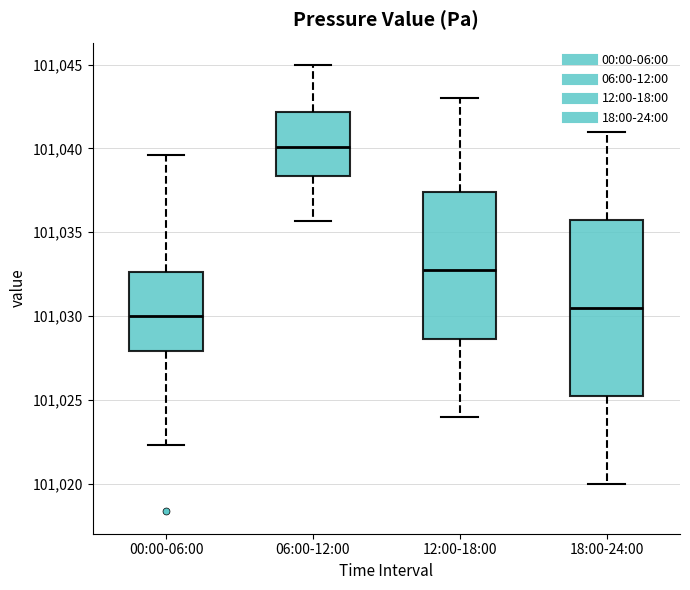

Reading left to right, transcribe this box plot: for each box, give where its median line is, the range the box spans, and where its two whiskers end, as read against the y-axis. The values are not printed on the chart, so give them approximately, as read against the axis.

00:00-06:00: median 101030.0, box 101028.0 to 101032.5, whiskers 101022.5 to 101039.5
06:00-12:00: median 101040.0, box 101038.5 to 101042.0, whiskers 101035.5 to 101045.0
12:00-18:00: median 101033.0, box 101028.5 to 101037.5, whiskers 101024.0 to 101043.0
18:00-24:00: median 101030.5, box 101025.5 to 101036.0, whiskers 101020.0 to 101041.0